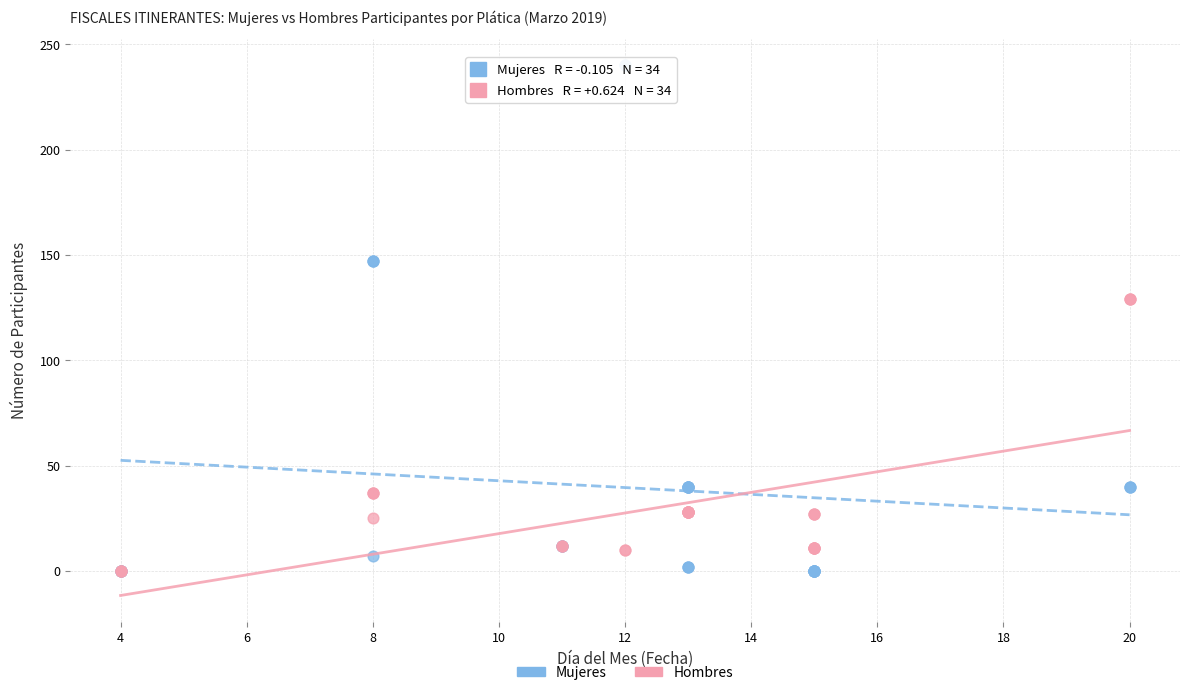

Which series contains the highest Y value?

Mujeres